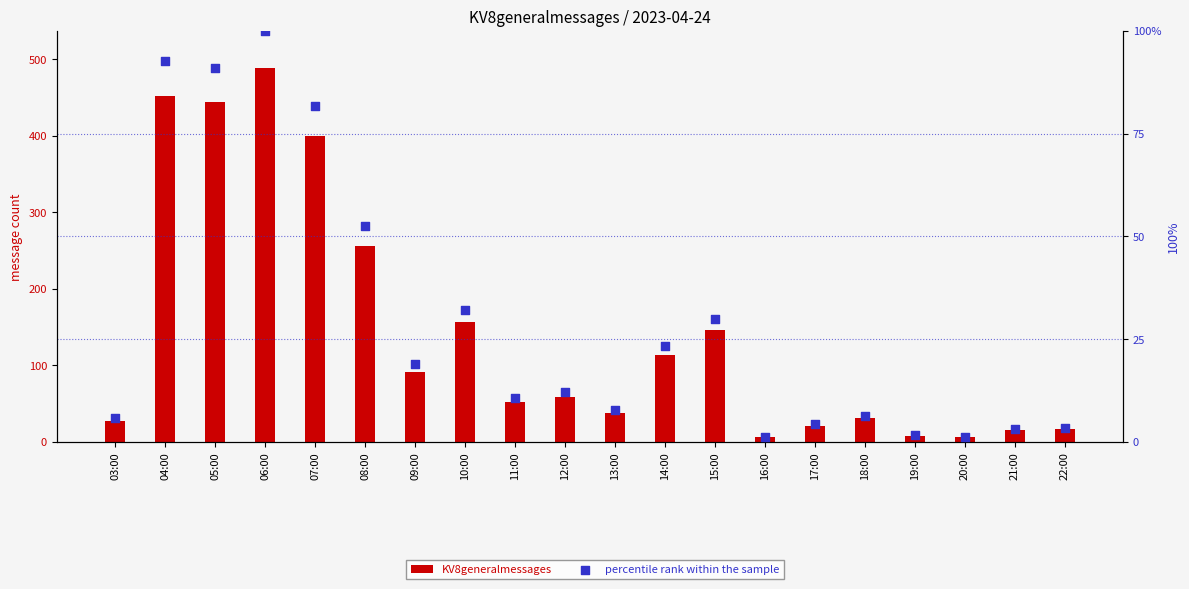

Is the value of KV8generalmessages at 22:00 greater than the value of percentile rank within the sample at 10:00?

No